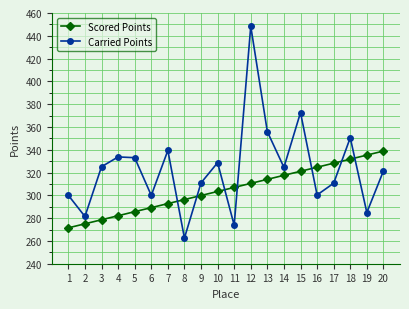

Which series changed the most between 7 and 13?

Scored Points